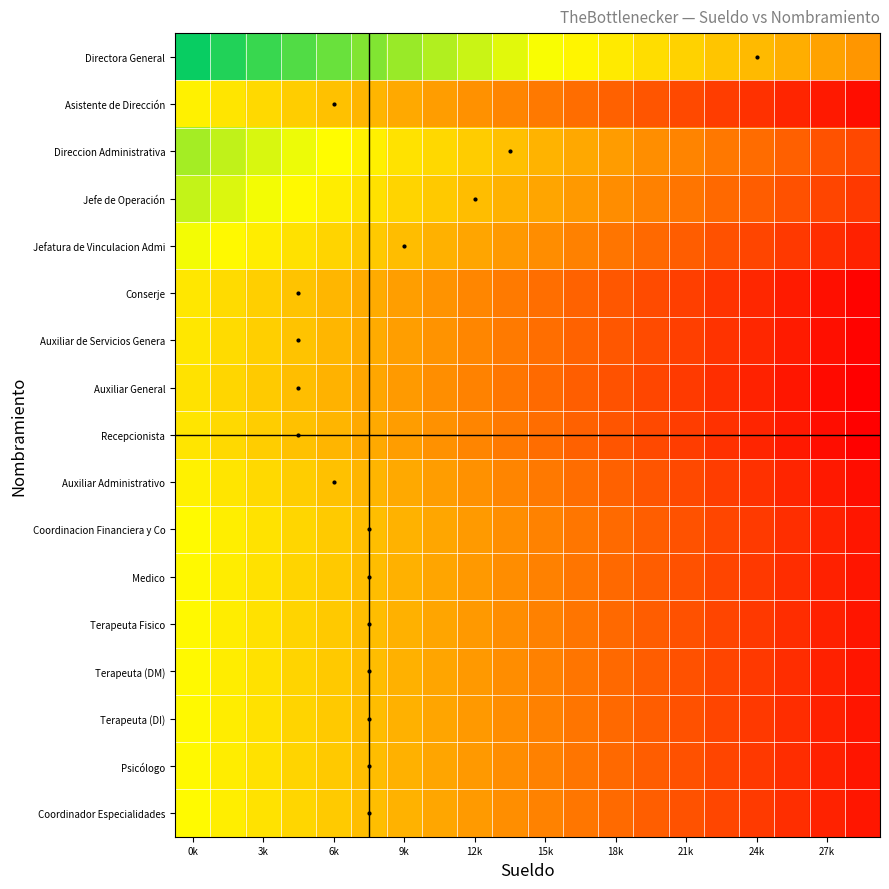

How many categories are shown in the chart?

20